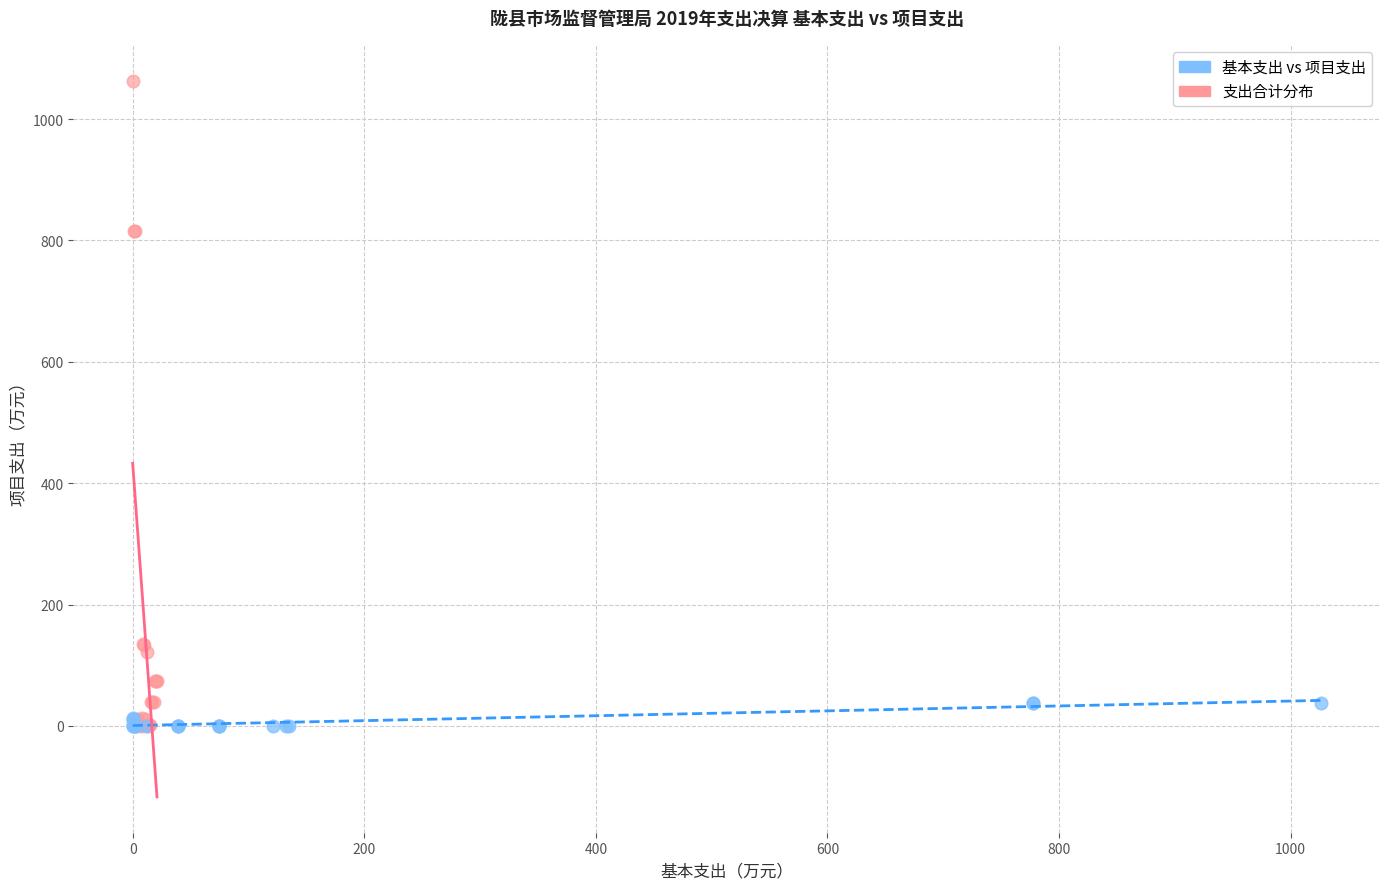

Which series reaches the maximum Y coordinate?

支出合计分布